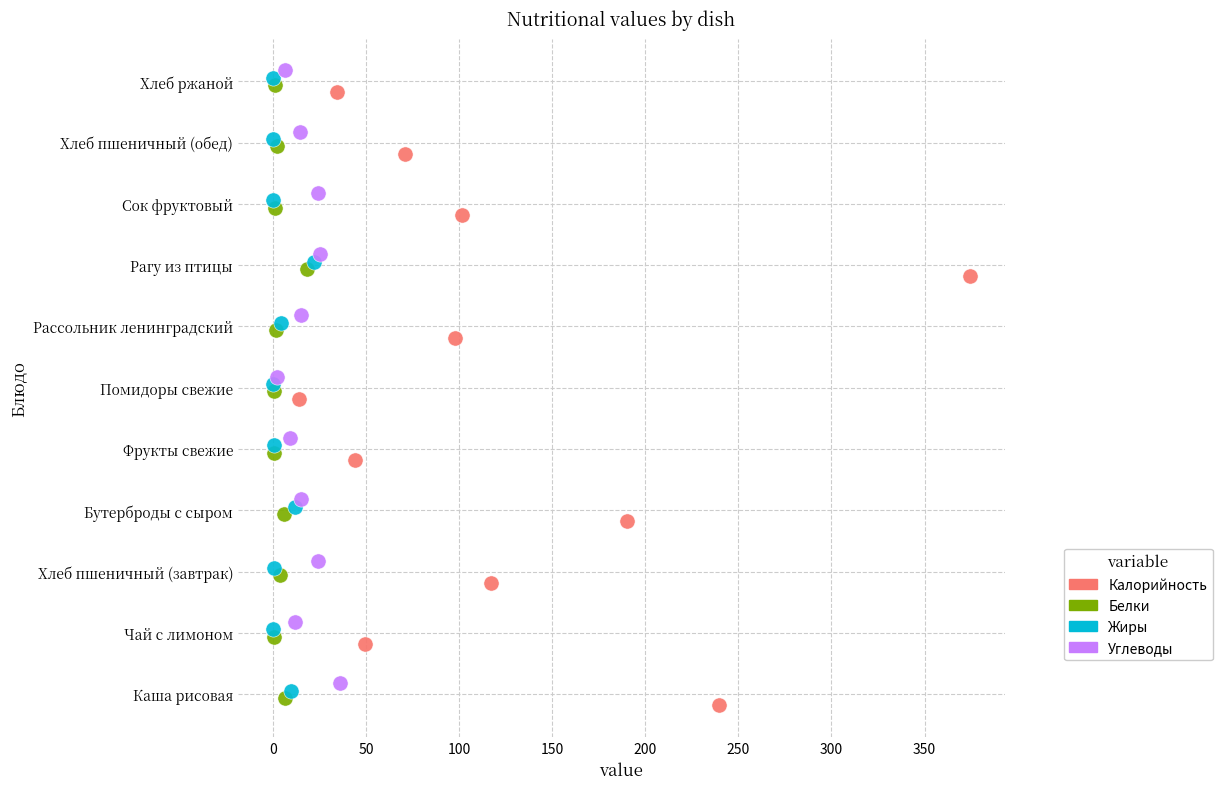

Which series reaches the maximum Y coordinate?

Углеводы